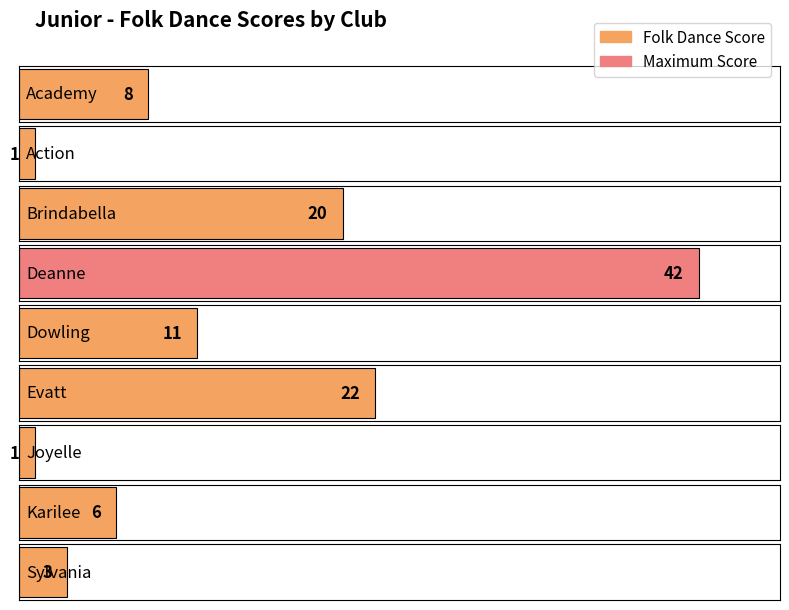

Reading left to right, extract all data points from this chart.

8	1	20	42	11	22	1	6	3